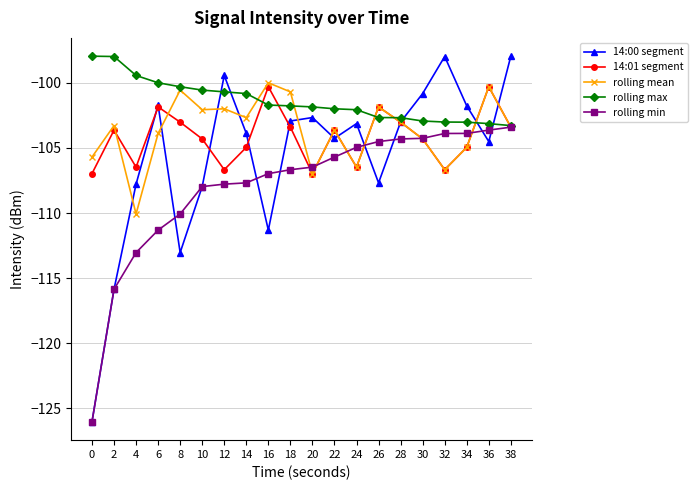

Which series has the widest spread of values?

14:00 segment